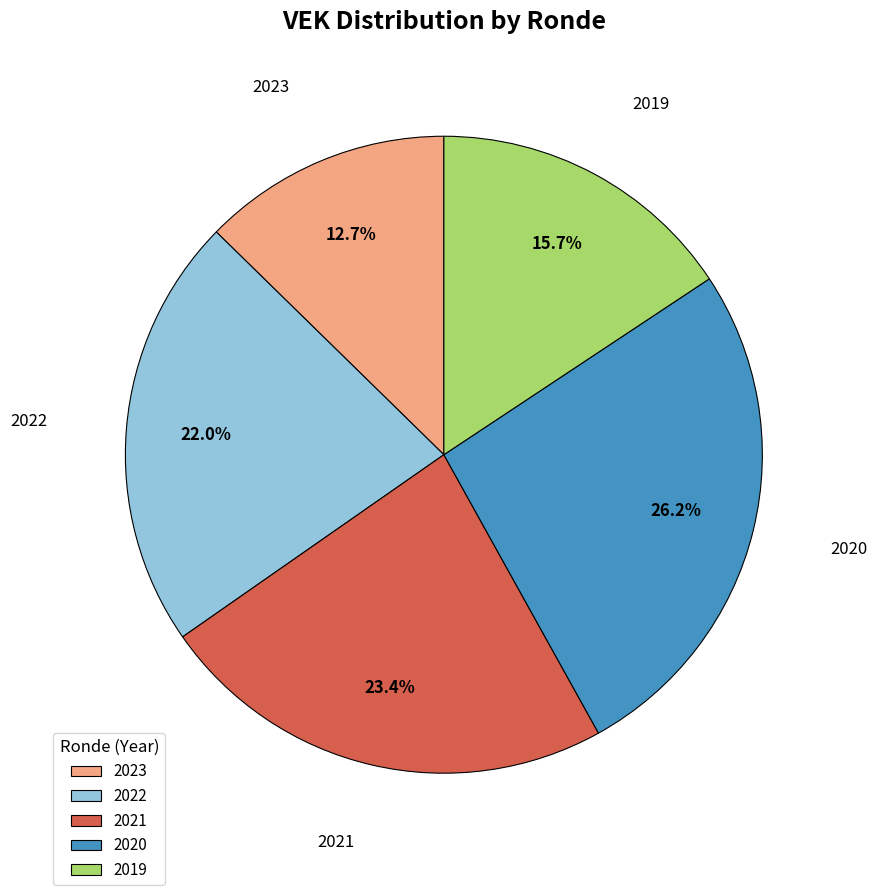

Which has a higher value, 2023 or 2020?

2020